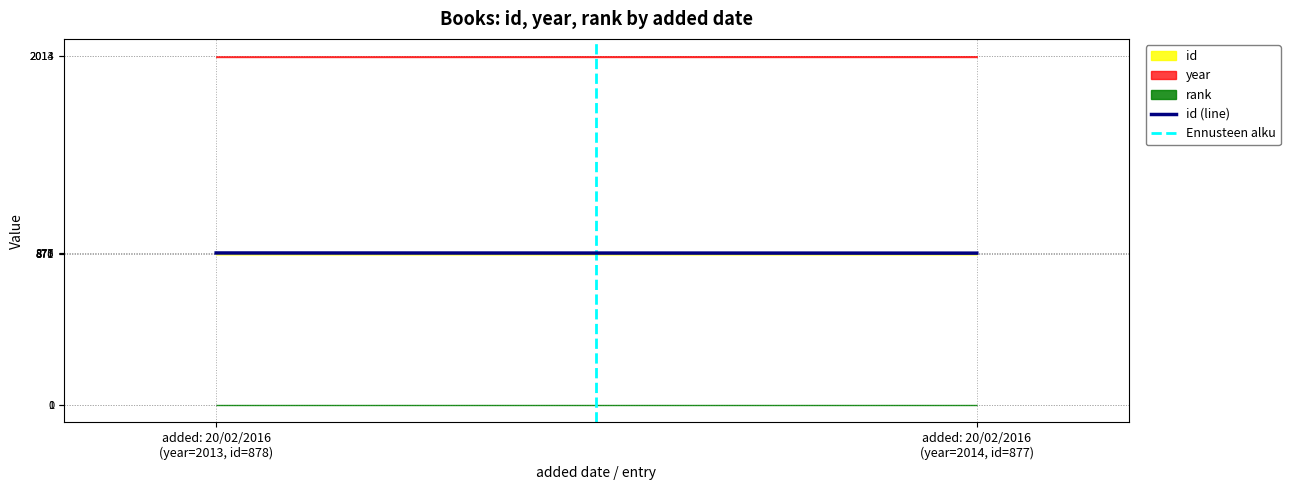

What is the label of the 1st point from the right?

added: 20/02/2016
(year=2014, id=877)